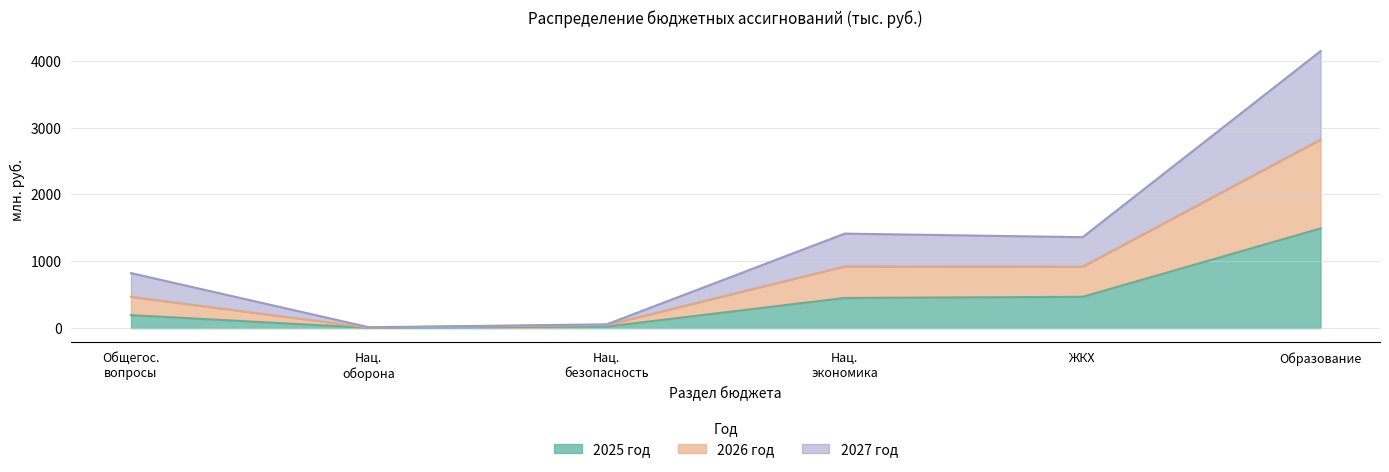

True or false: 2025 год and 2026 год cross at least once.

False